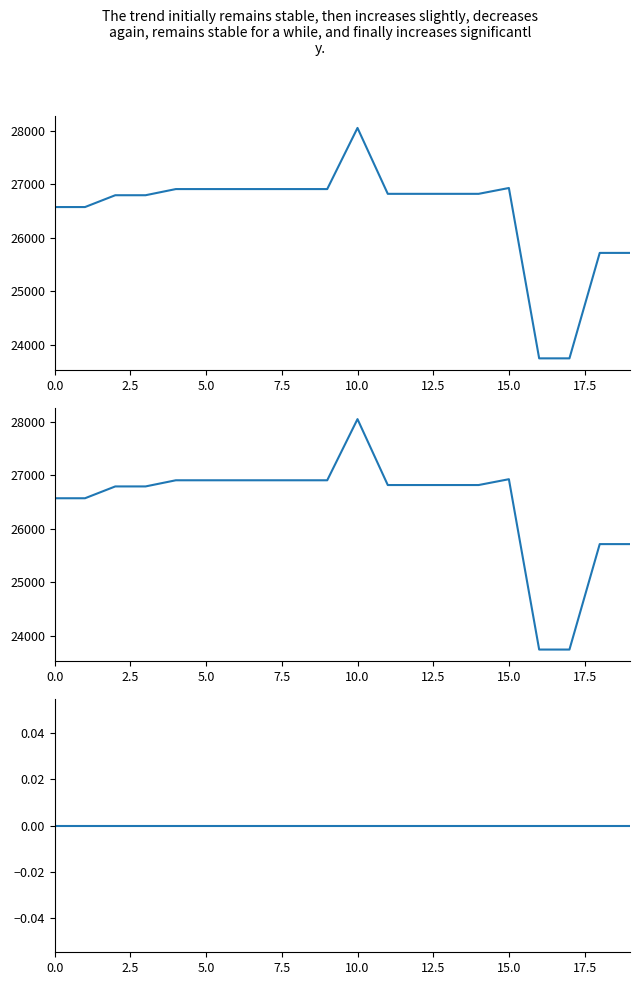

How many values in the VAK series are below 26819?

8